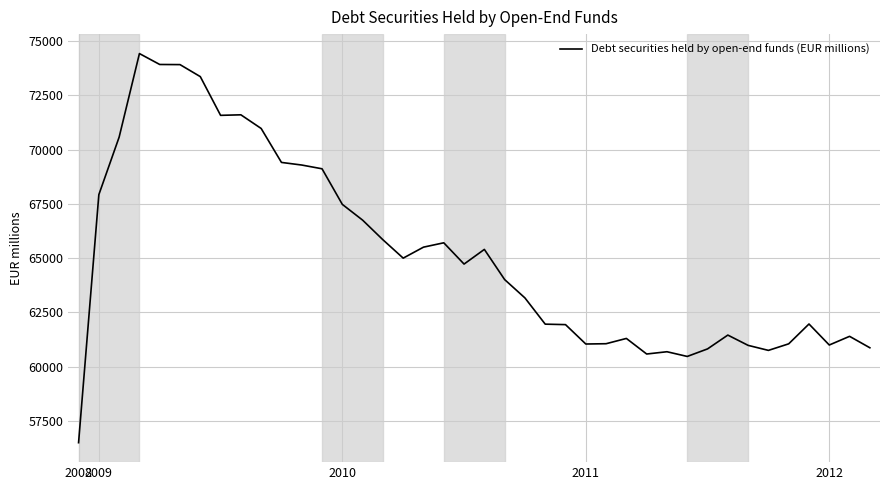

What is the difference between the maximum and minimum values?

17933.9